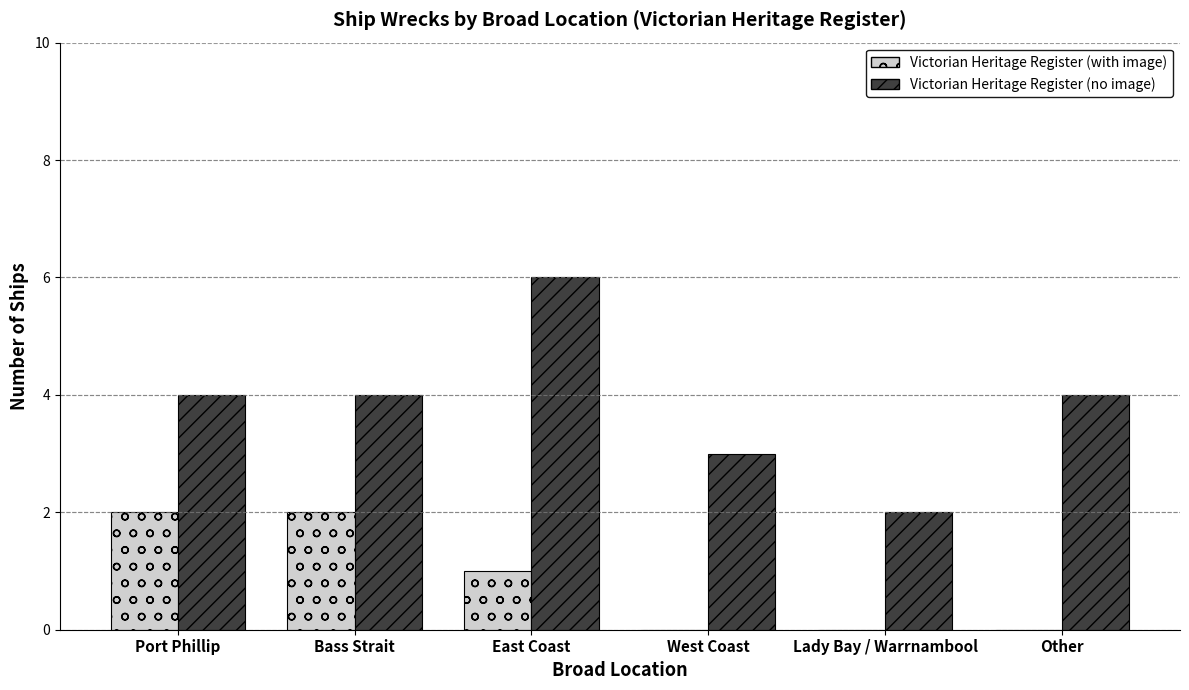

At which category is the sum across all series the highest?

East Coast